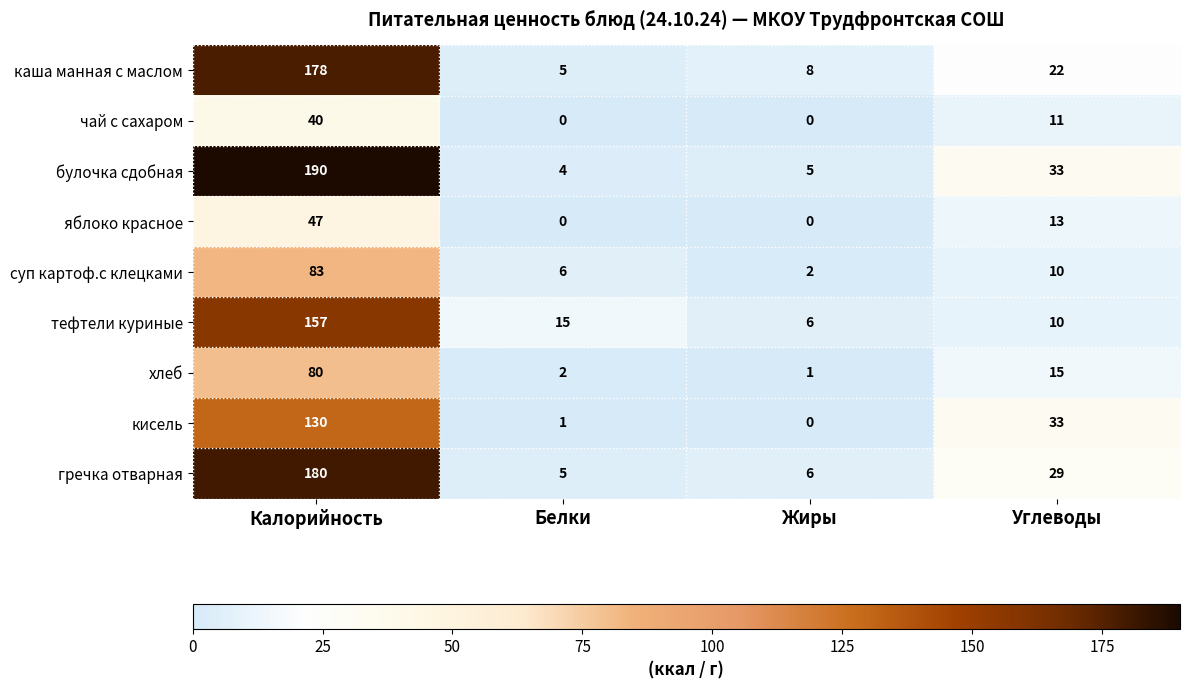

What is the sum of all хлеб values?

98